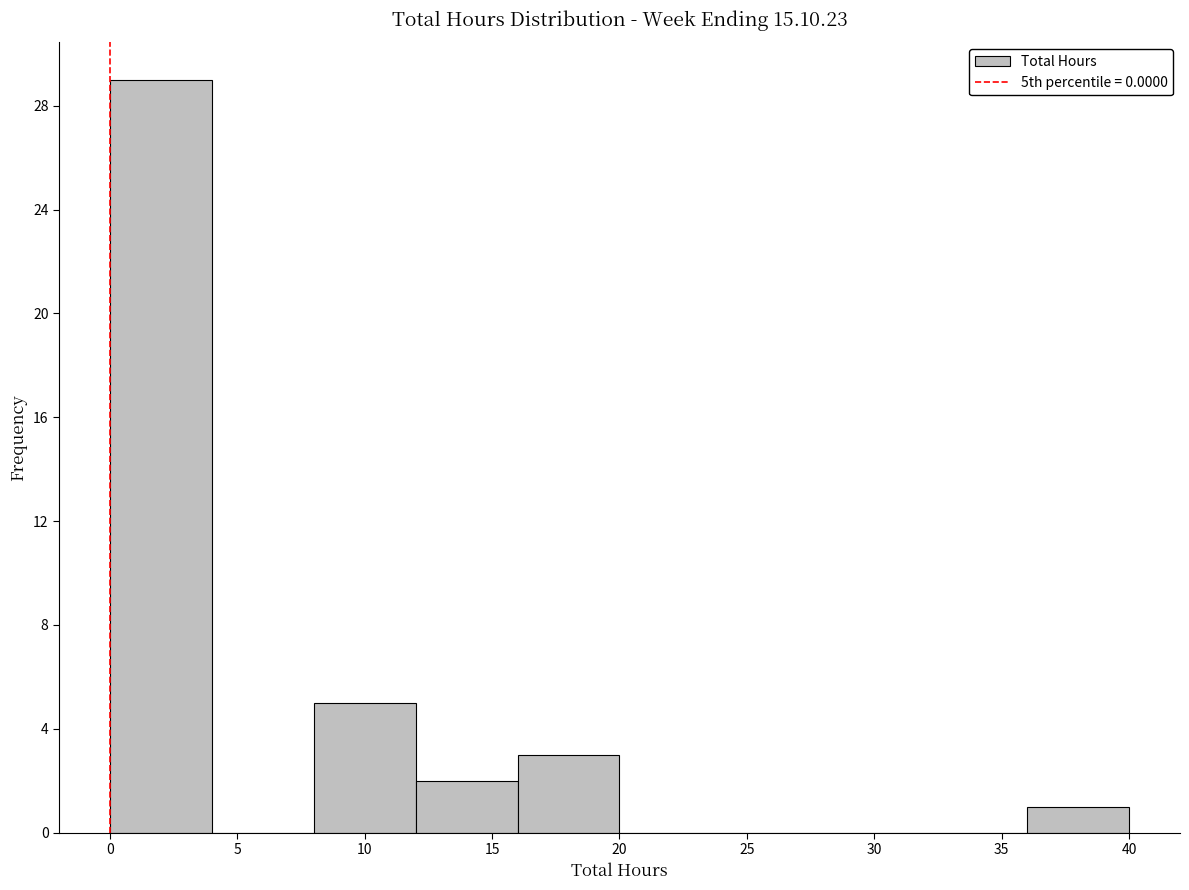

How tall is the bar that spans 0 to 4 on the x-axis? The values are not printed on the chart, so give them approximately, as read against the axis.

29